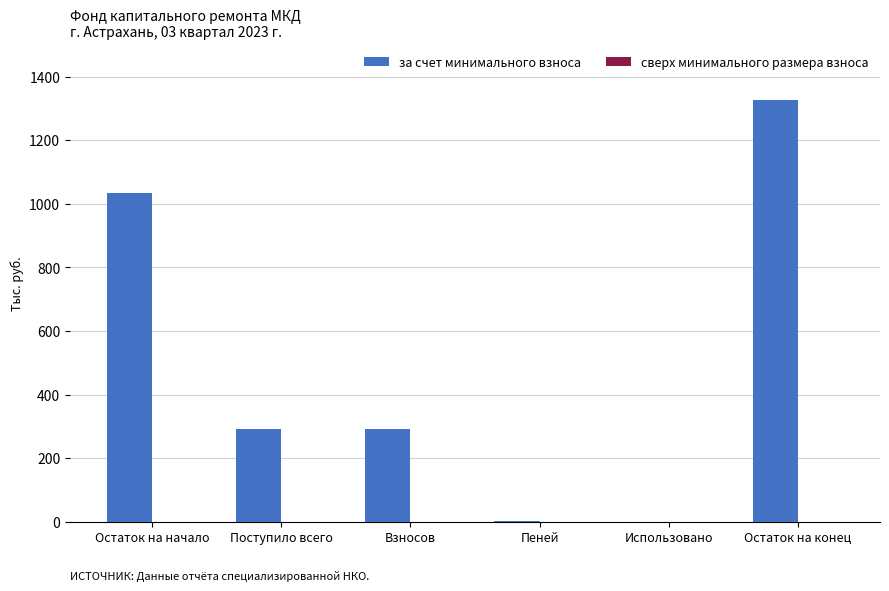

What is the sum of all values?

2945.0